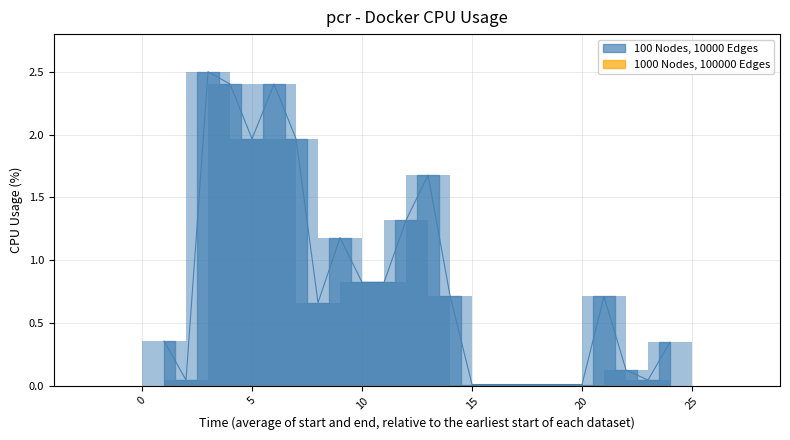

What is the maximum value shown in the chart?

2.5